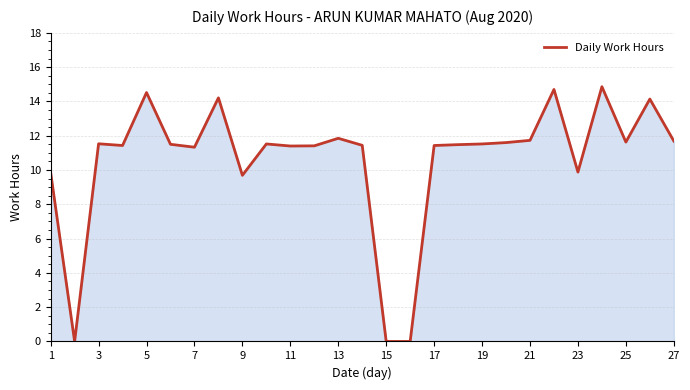

Does the chart display data point markers on the line(s)?

No